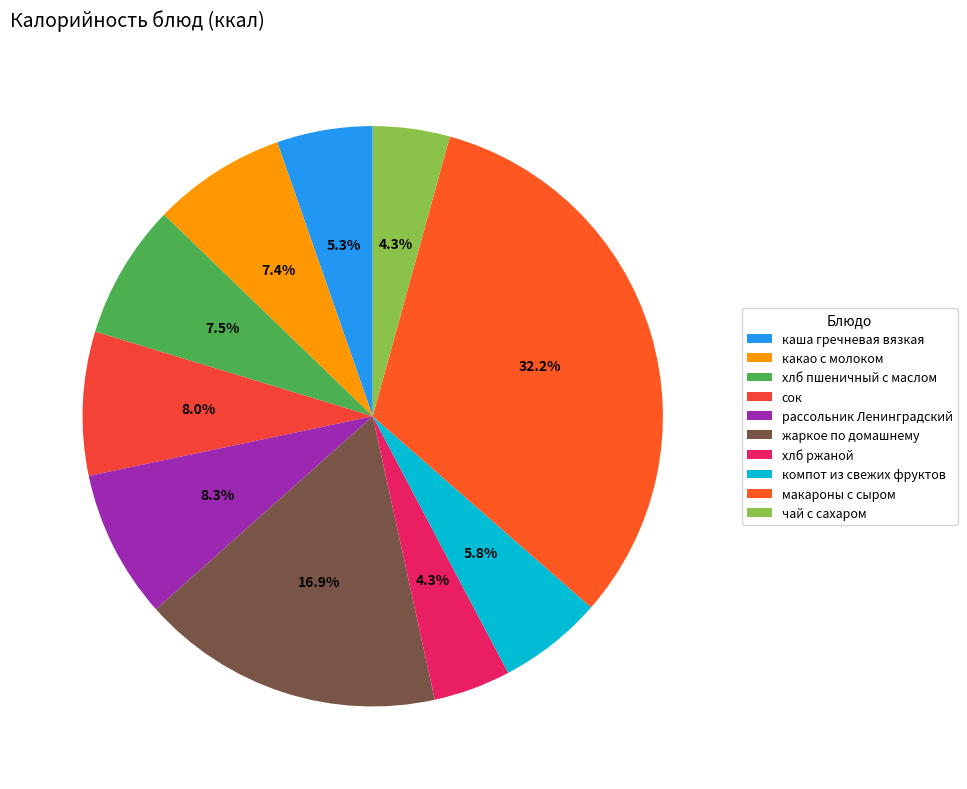

How many segments does this pie chart have?

10